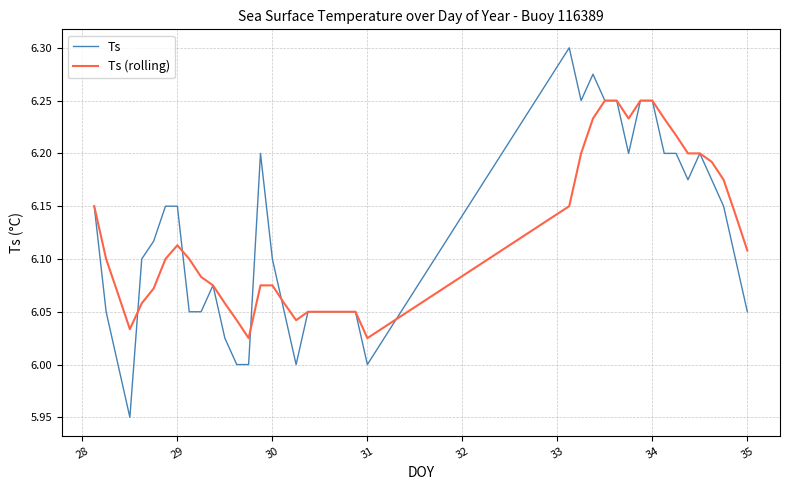

Which series has the largest range (max minus min)?

Ts